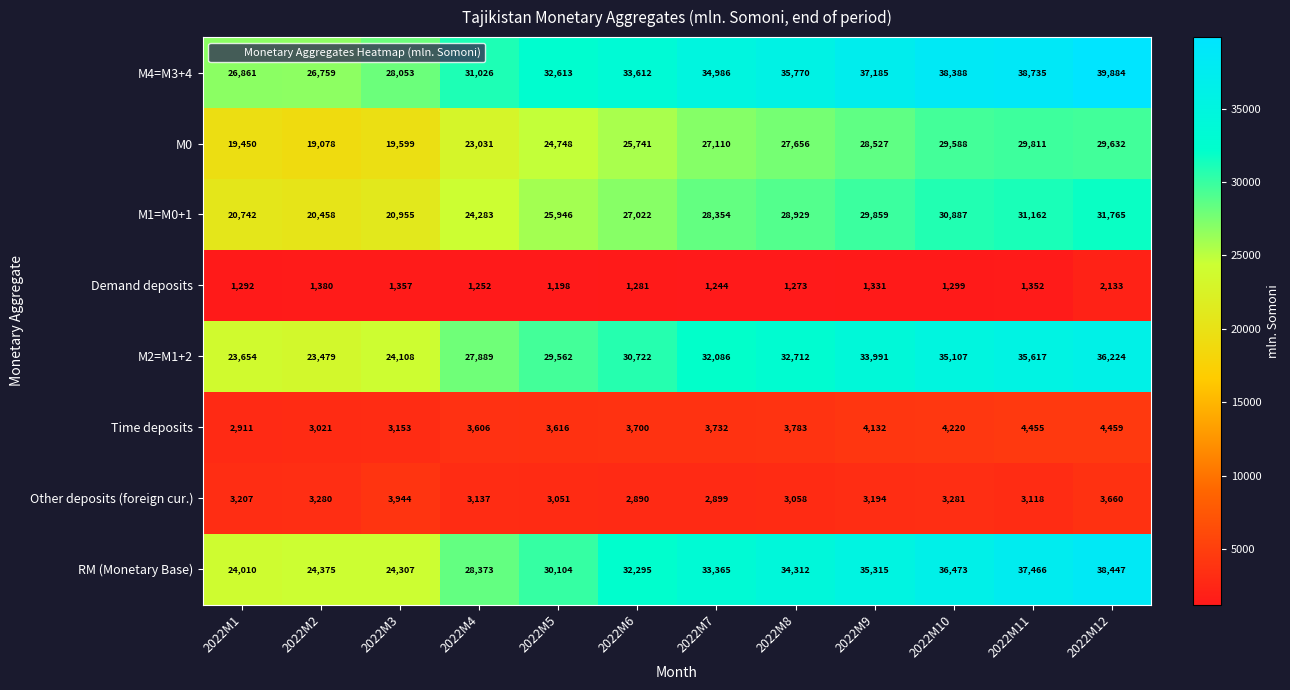

At 2022M5, list the series in order from largest to smallest.

M4=M3+4, RM (Monetary Base), M2=M1+2, M1=M0+1, M0, Time deposits, Other deposits (foreign cur.), Demand deposits